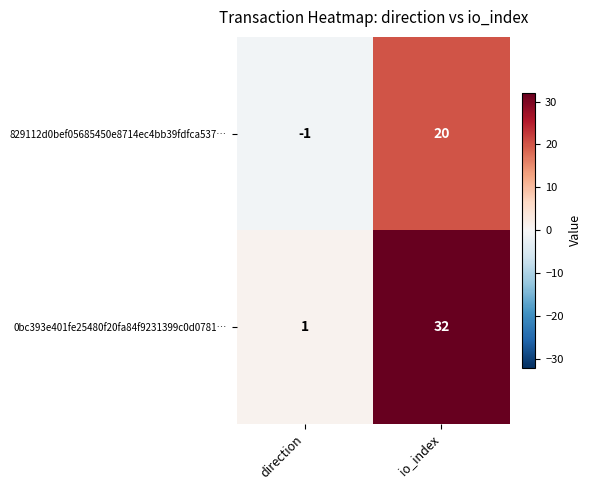

Which series has the largest range (max minus min)?

0bc393e401fe25480f20fa84f9231399c0d0781…